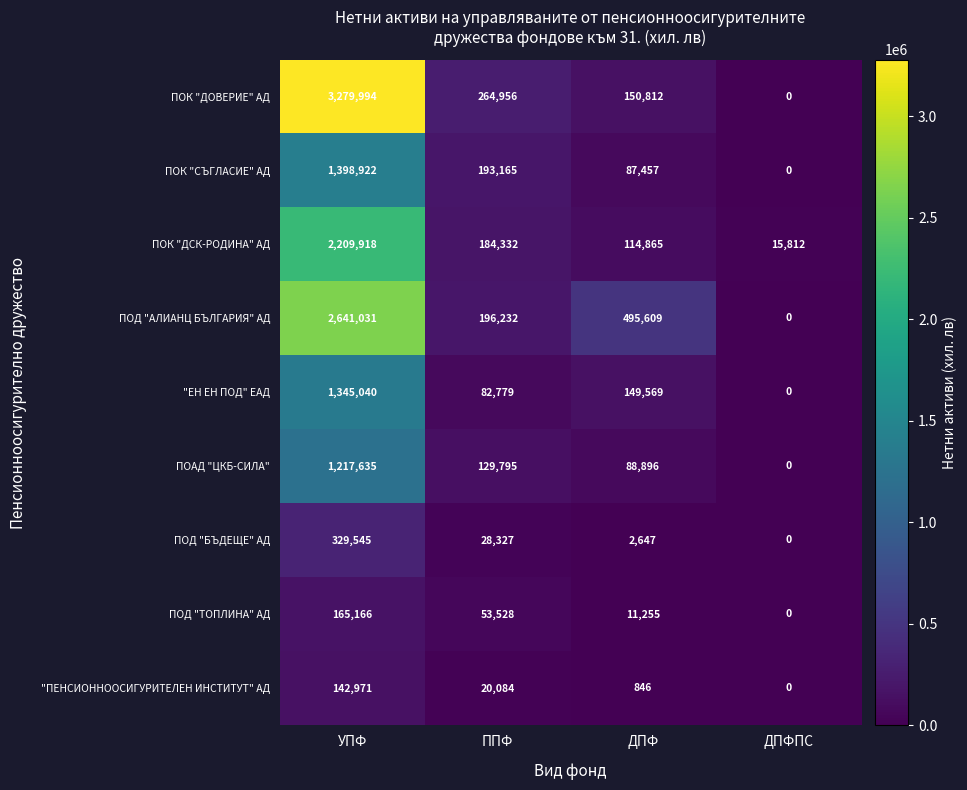

Which label corresponds to the largest value in the chart?

УПФ